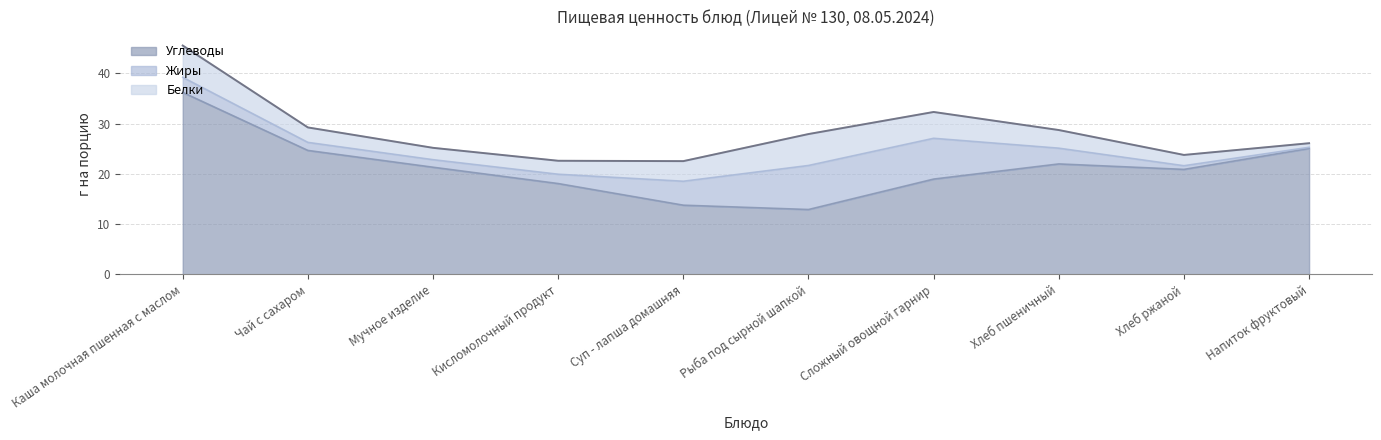

What is the total value across all series at Чай с сахаром?

29.2